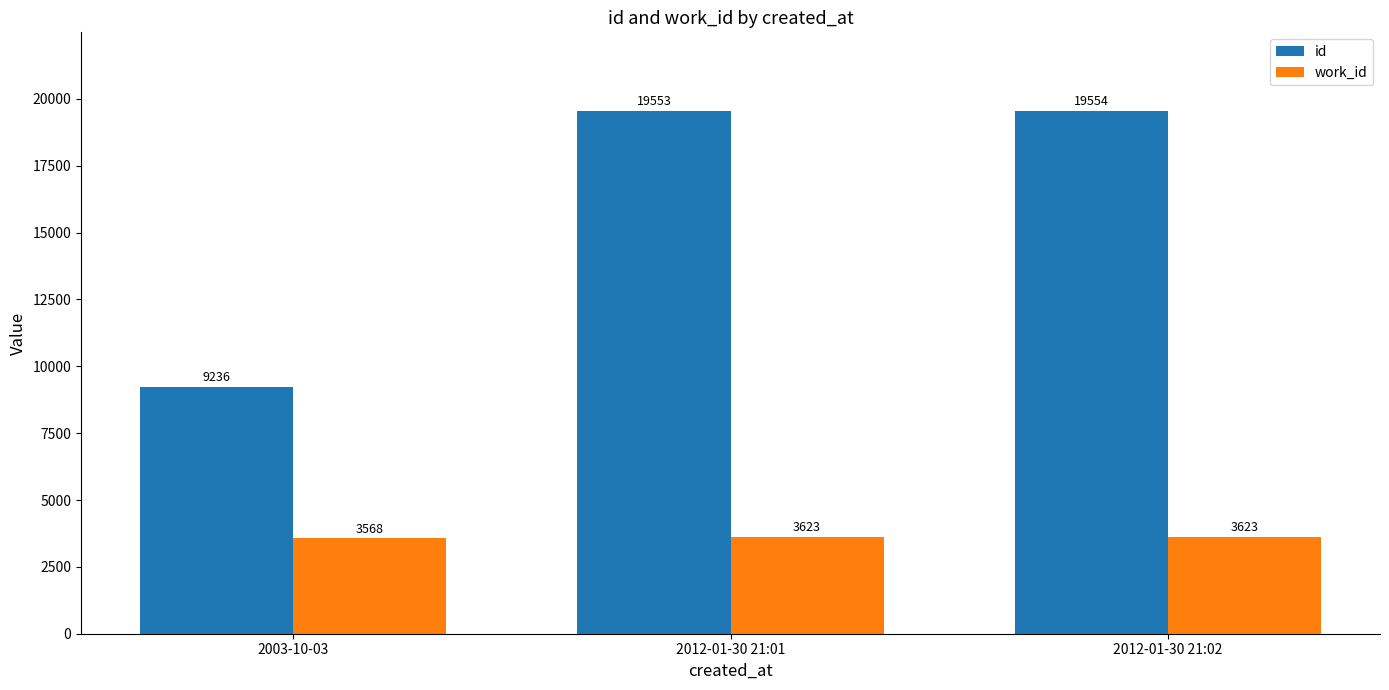

Count the number of data series in this chart.

2